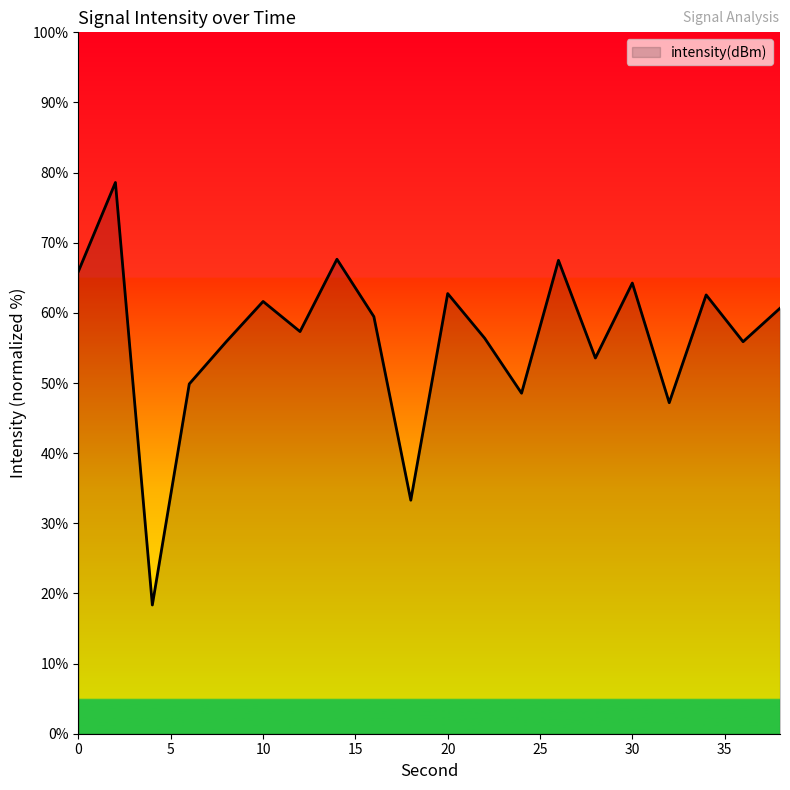

What is the smallest value displayed?

18.4